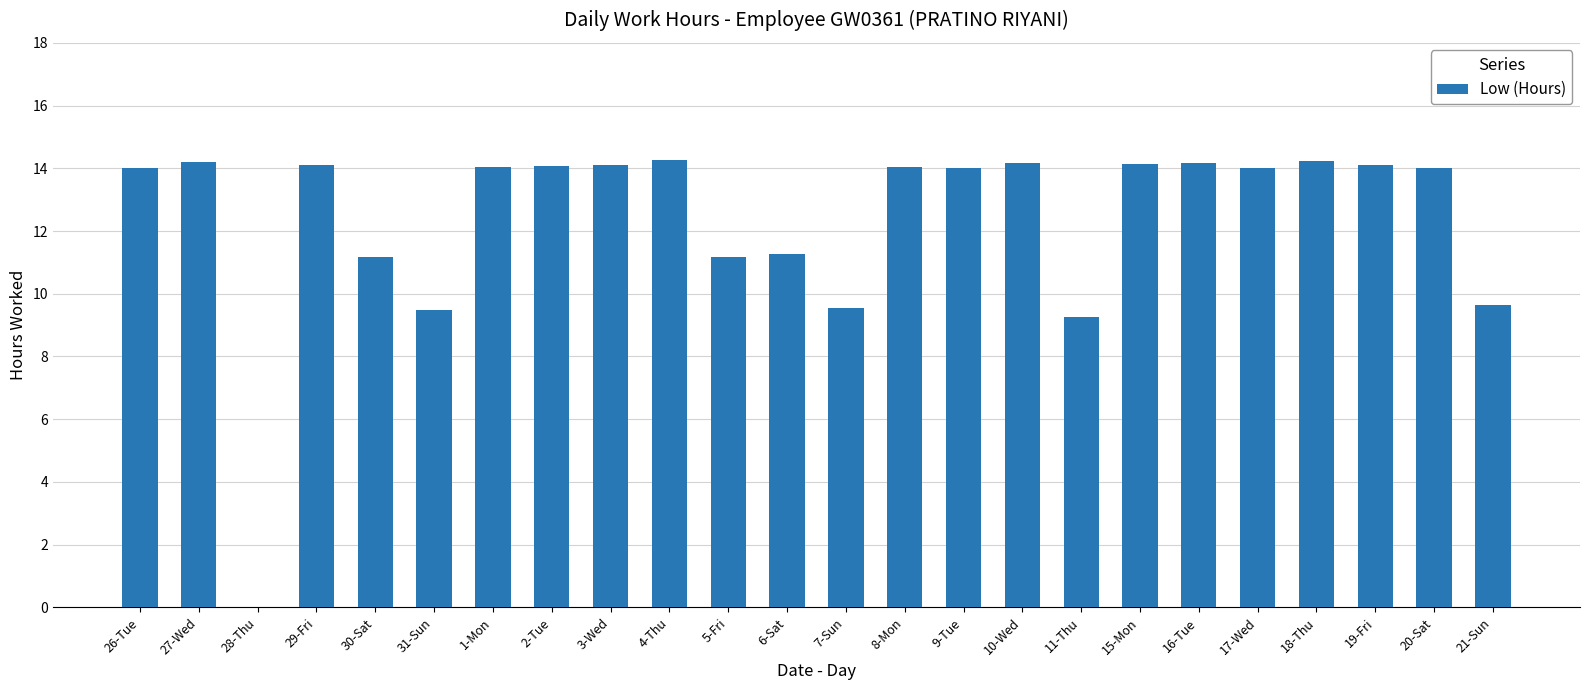

Between 30-Sat and 11-Thu, which is larger?

30-Sat